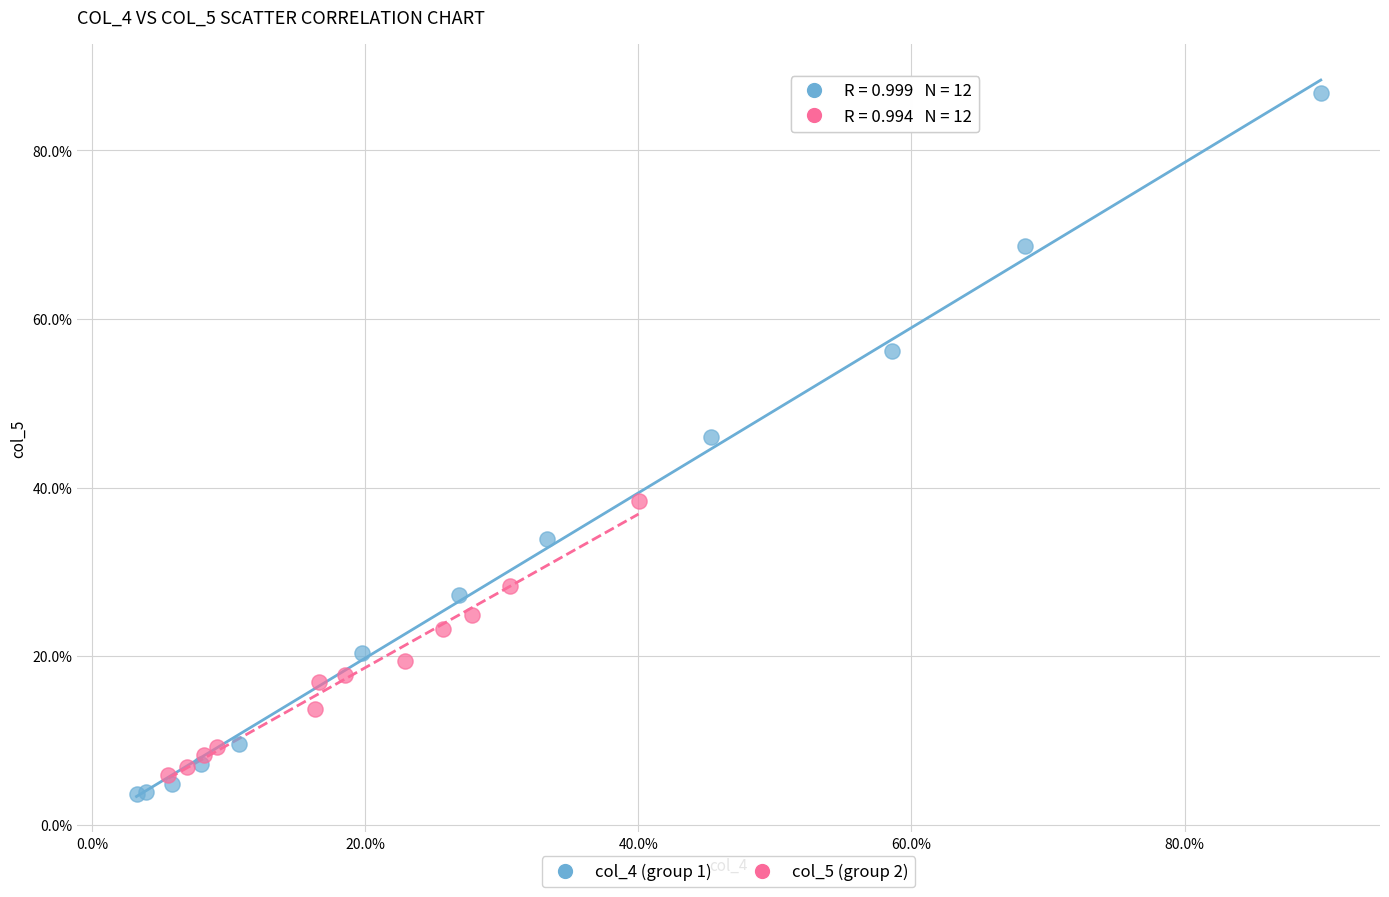

Which series contains the lowest Y value?

col_4 (group 1)